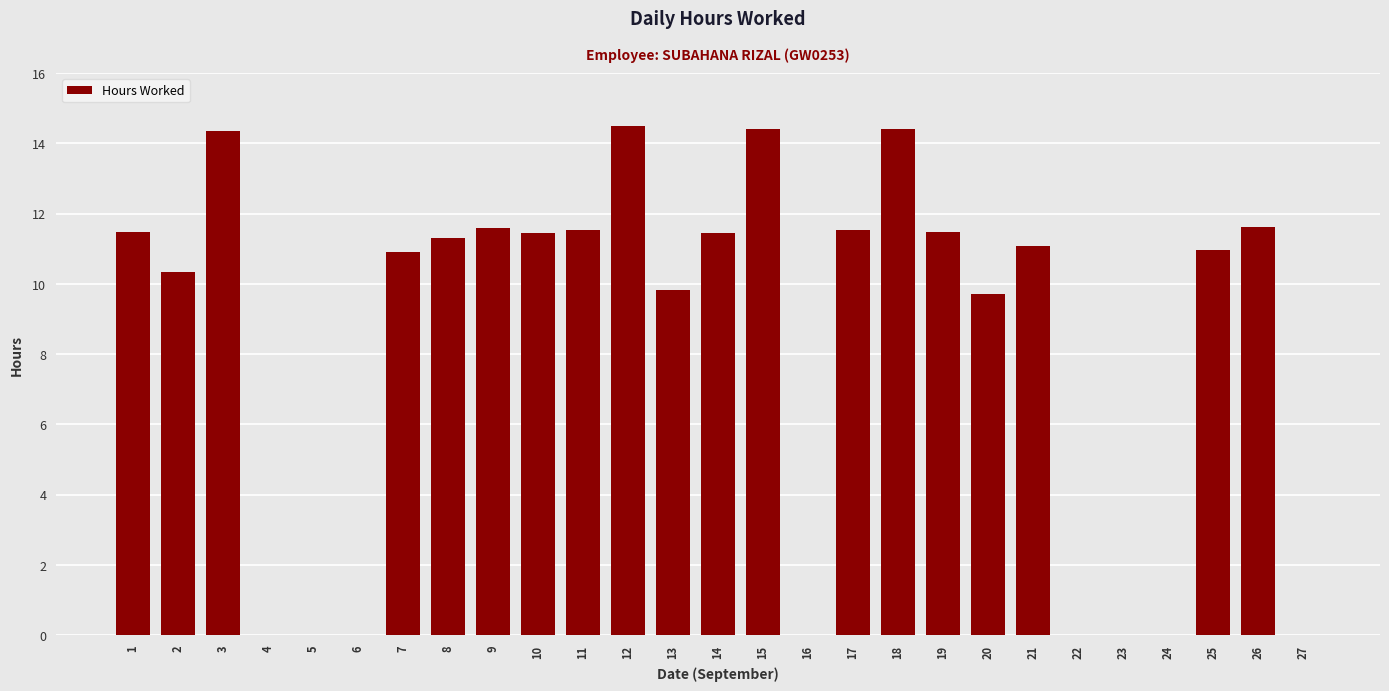

What is the greatest value displayed?

14.5